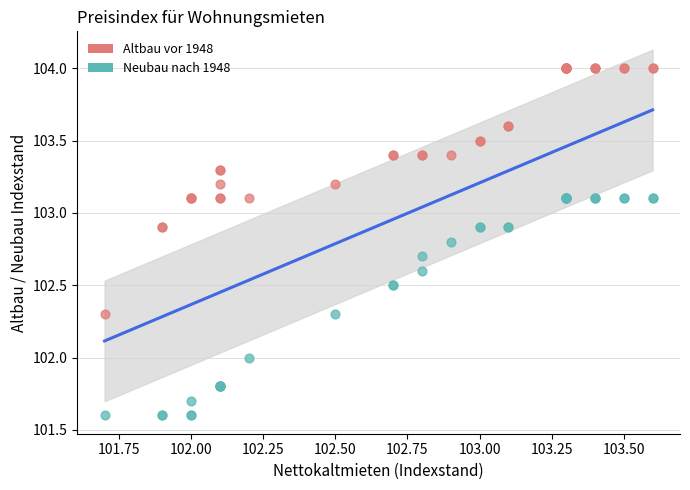

Which series contains the lowest Y value?

Neubau nach 1948